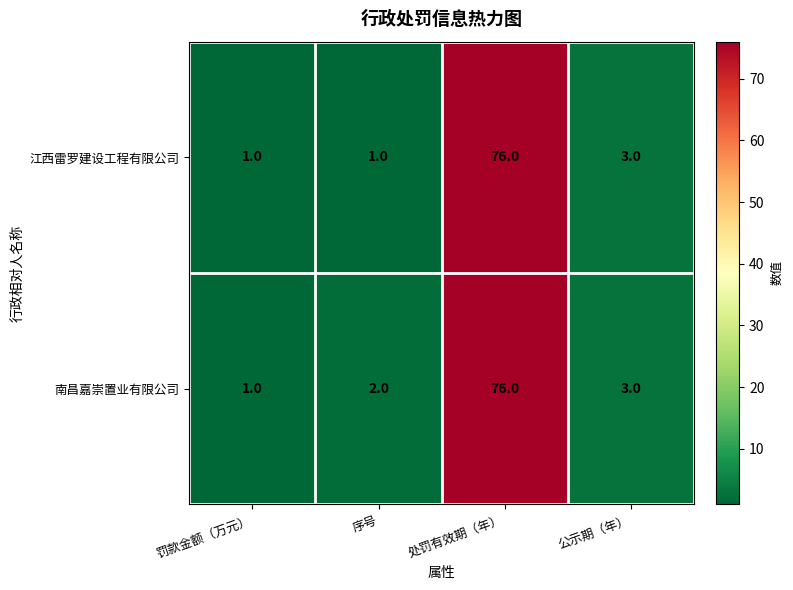

Count the number of data series in this chart.

2